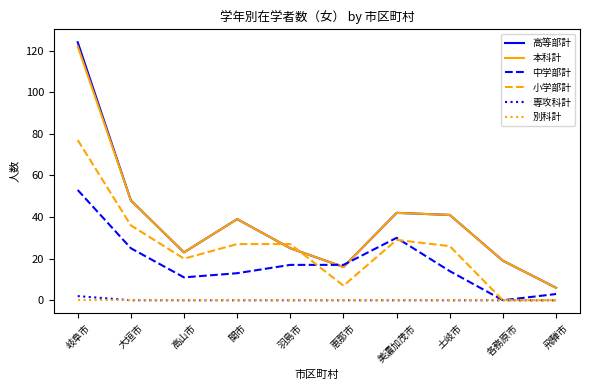

What is the maximum value shown in the chart?

124